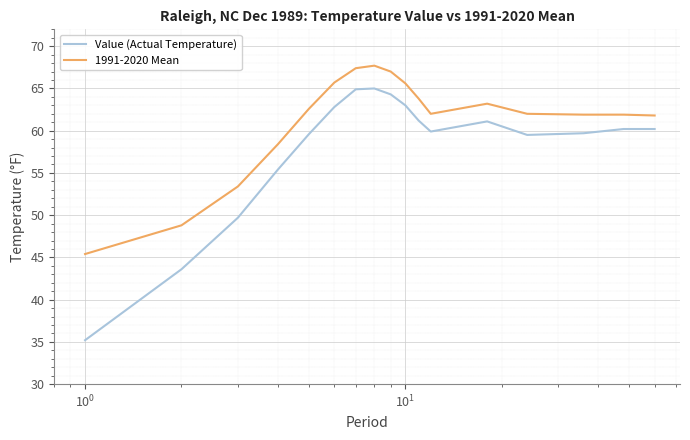

What is the maximum value shown in the chart?

67.7